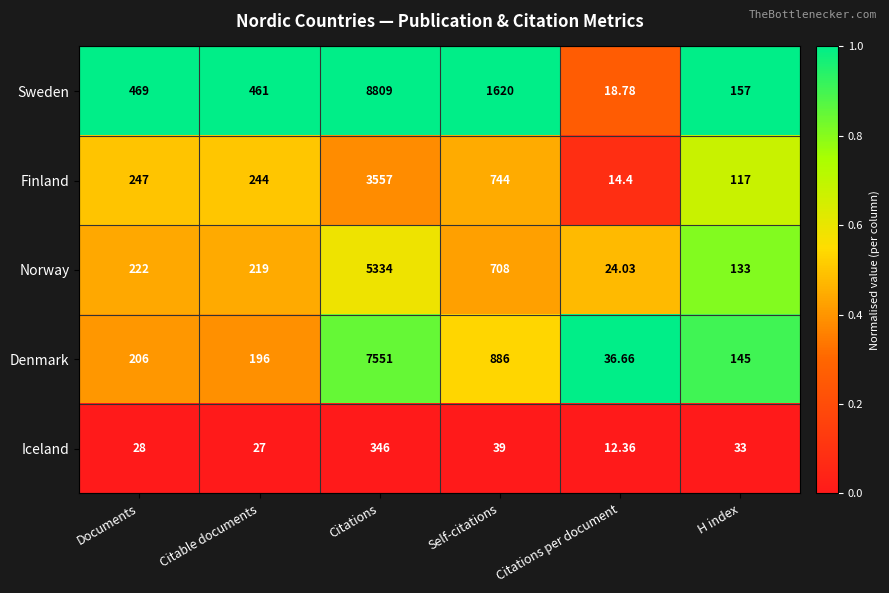

Where is Denmark nearest to the value 3793?

Self-citations